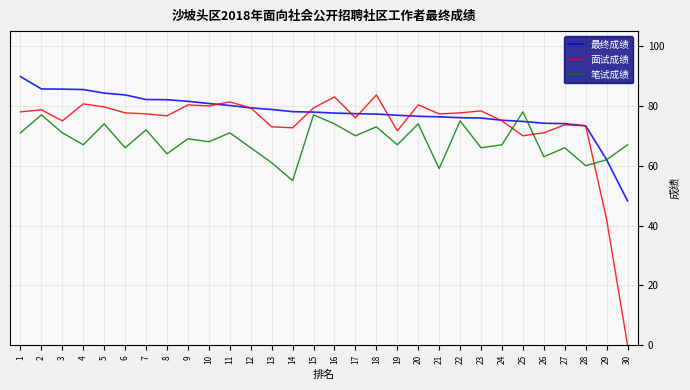

Read the 最终成绩 value at 18.

77.3